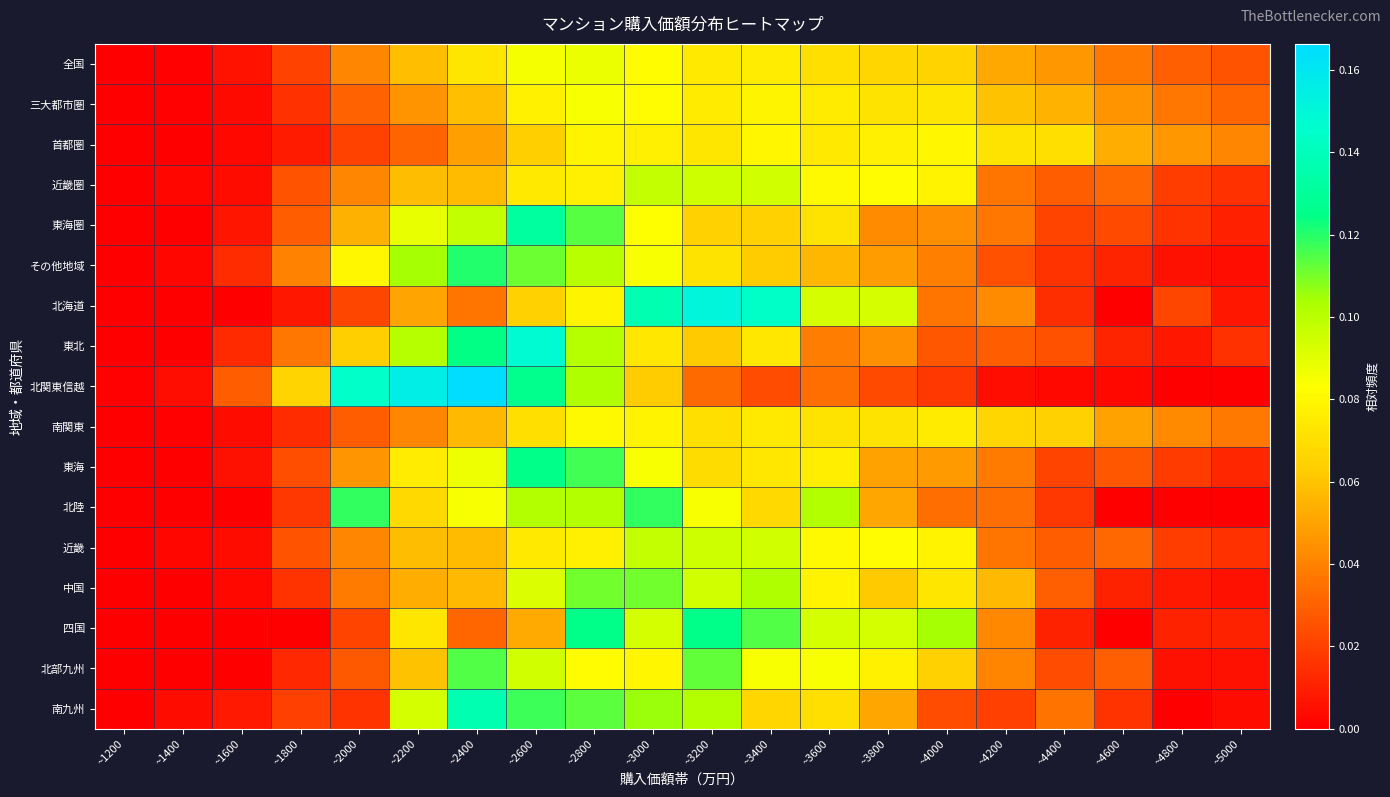

Rank the series by their maximum value, from highest to lowest.

北関東信越, 北海道, 東北, 南九州, 東海圏, 四国, 東海, その他地域, 北陸, 北部九州, 中国, 近畿圏, 近畿, 全国, 三大都市圏, 南関東, 首都圏